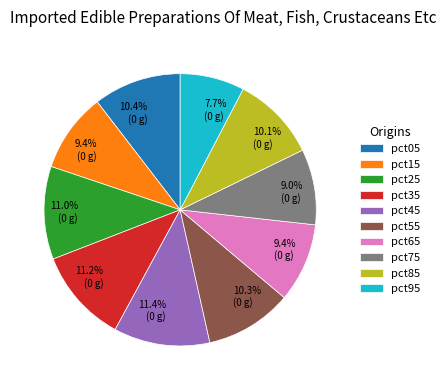

True or false: pct85 accounts for 10% of the total.

True